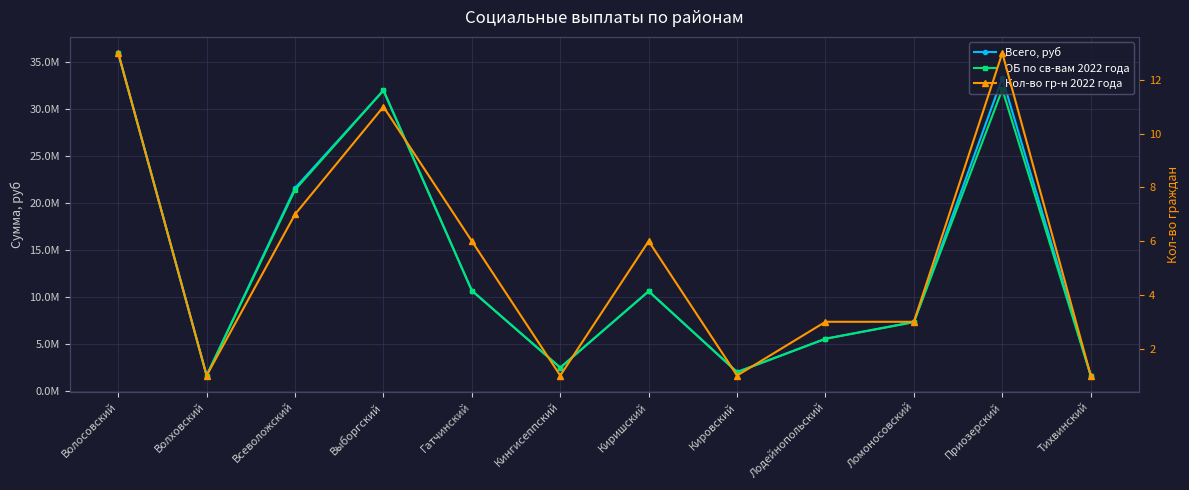

Between Киришский and Лодейнопольский, which series saw the biggest shift?

Всего, руб